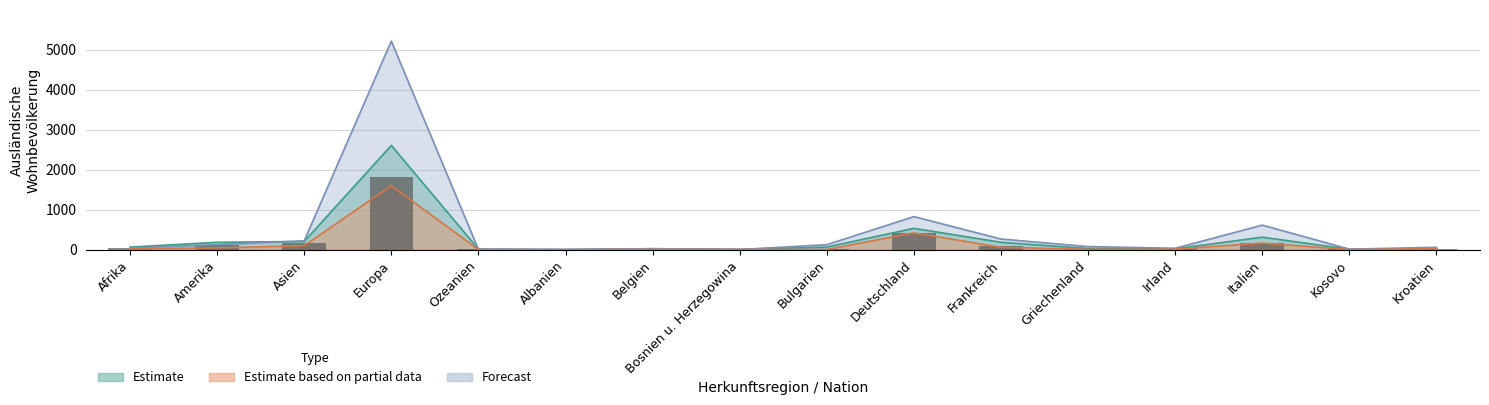

The Total staendig Frauen series shows 33 at Belgien. True or false?

False